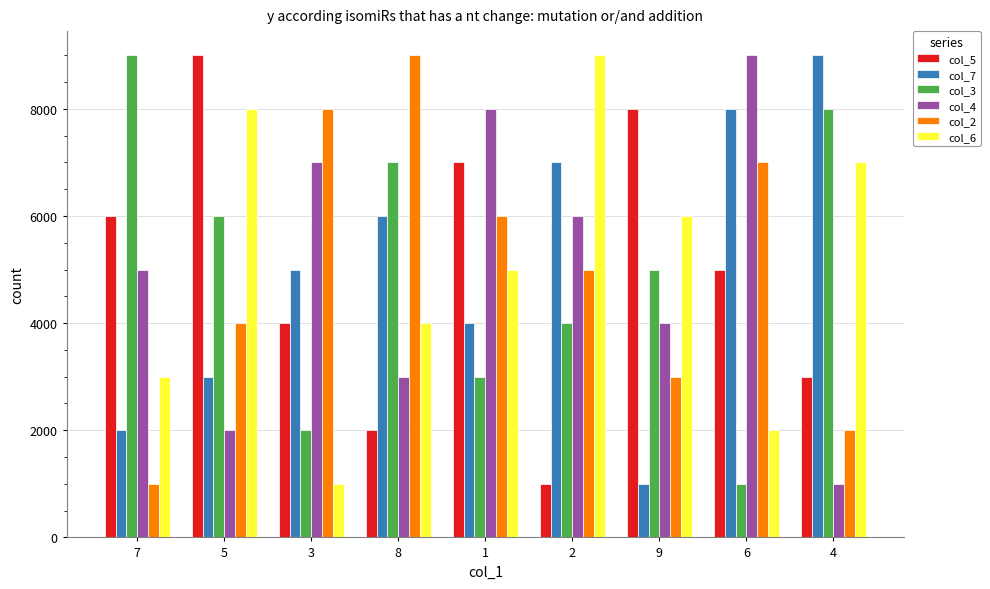

Reading left to right, extract all data points from this chart.

col_5: 7=6000	5=9000	3=4000	8=2000	1=7000	2=1000	9=8000	6=5000	4=3000
col_7: 7=2000	5=3000	3=5000	8=6000	1=4000	2=7000	9=1000	6=8000	4=9000
col_3: 7=9000	5=6000	3=2000	8=7000	1=3000	2=4000	9=5000	6=1000	4=8000
col_4: 7=5000	5=2000	3=7000	8=3000	1=8000	2=6000	9=4000	6=9000	4=1000
col_2: 7=1000	5=4000	3=8000	8=9000	1=6000	2=5000	9=3000	6=7000	4=2000
col_6: 7=3000	5=8000	3=1000	8=4000	1=5000	2=9000	9=6000	6=2000	4=7000